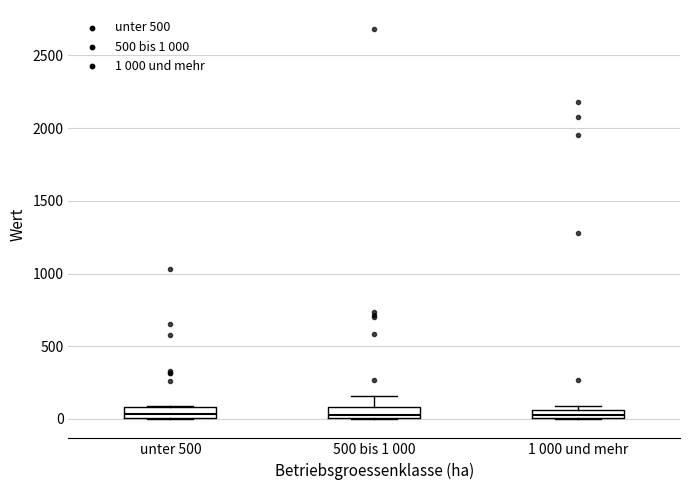

Where is the upper edge of the box for 500 bis 1 000 on the y-axis? The values are not printed on the chart, so give them approximately, as read against the axis.

100